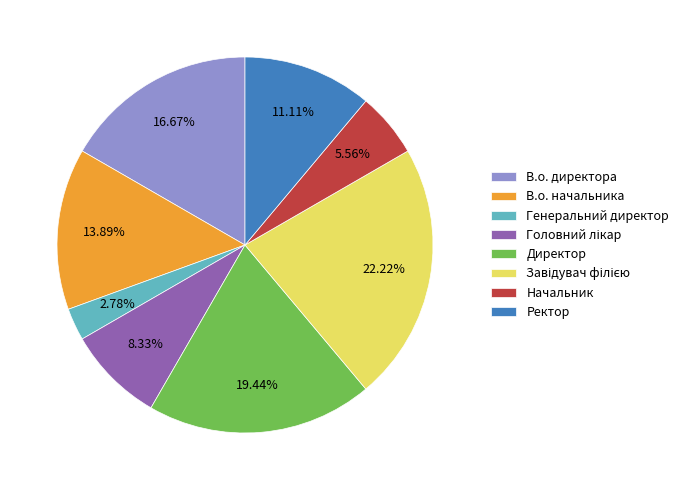

Do В.о. начальника and Начальник together represent more than half of the pie?

No